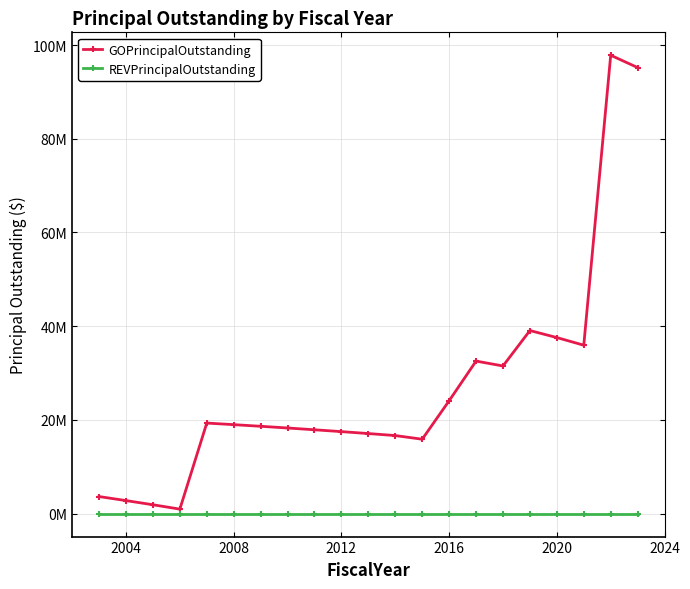

What are all the series names shown in the legend?

GOPrincipalOutstanding, REVPrincipalOutstanding